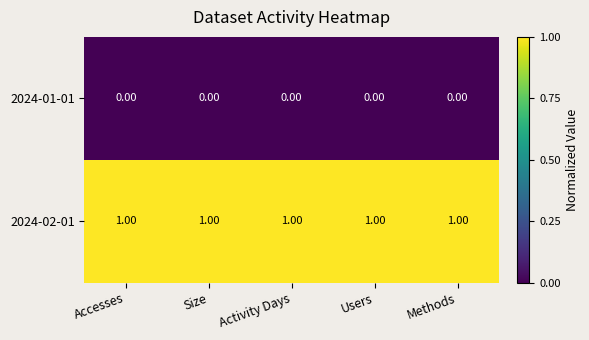

What is the maximum value shown in the chart?

1